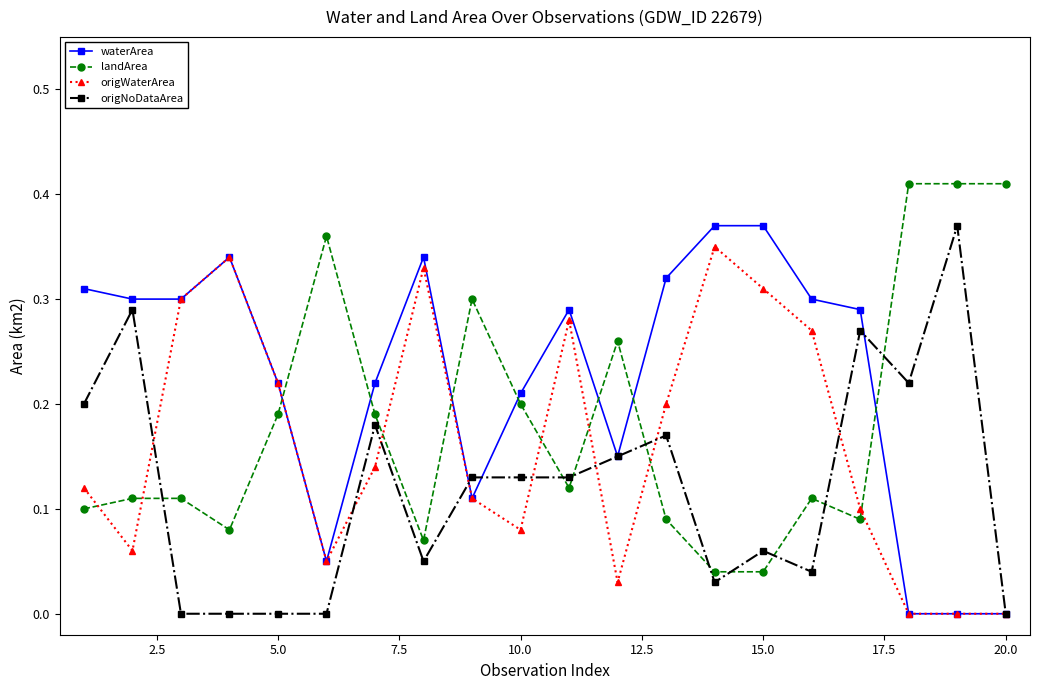

True or false: origWaterArea has more than 0 interior local peaks.

True